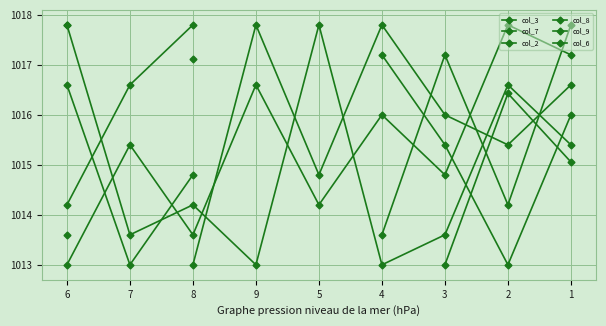

How many intersections are there between col_6 and col_7?

3